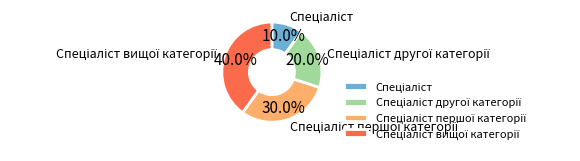

Is there a majority slice in this chart?

No